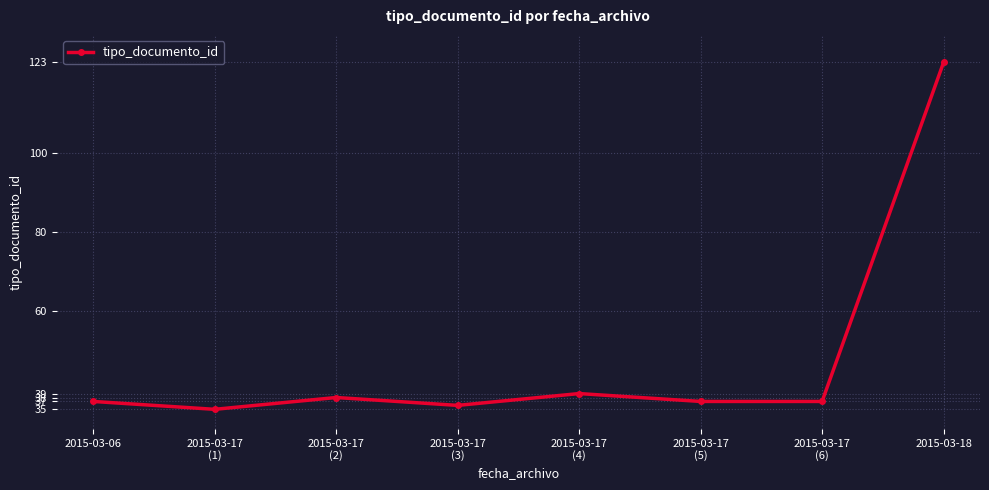

Which has a higher value, 2015-03-17
(6) or 2015-03-17
(3)?

2015-03-17
(6)